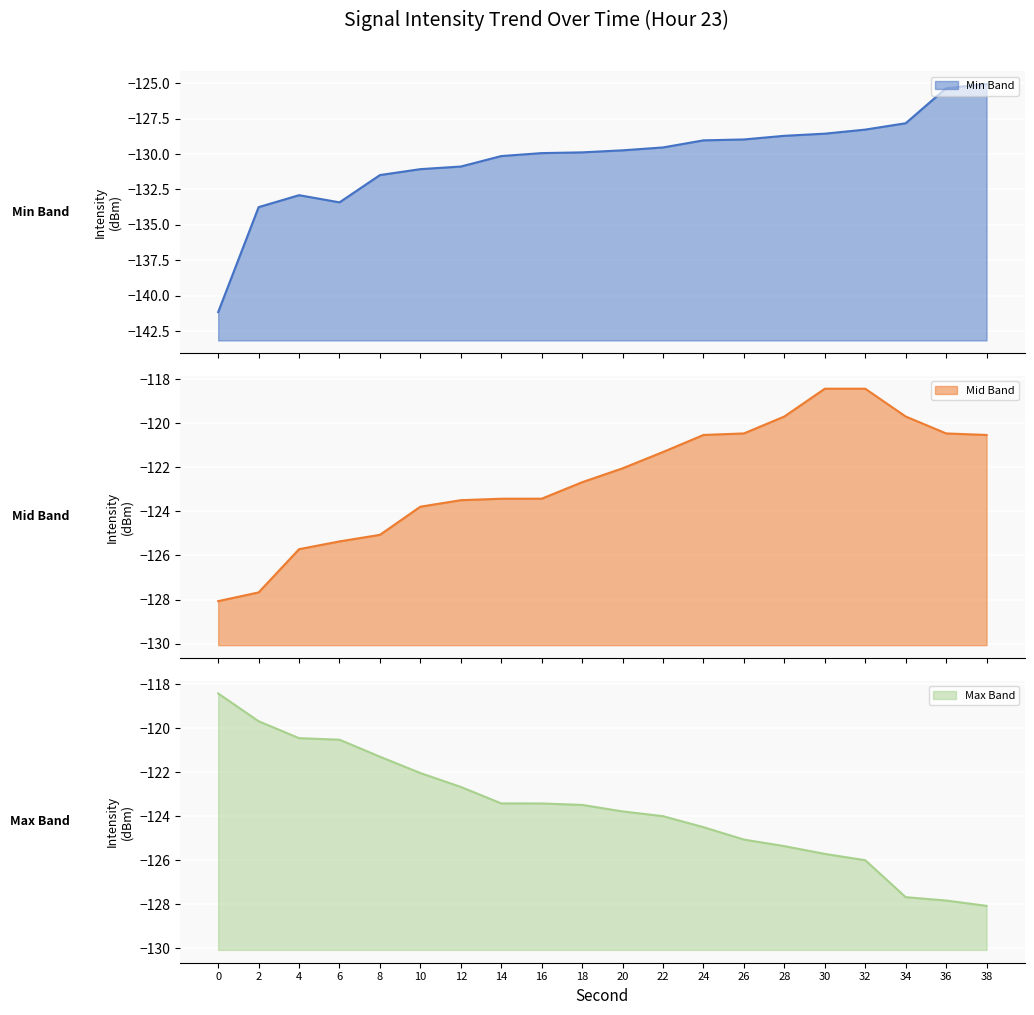

What is the maximum value for Min Band?

-125.1